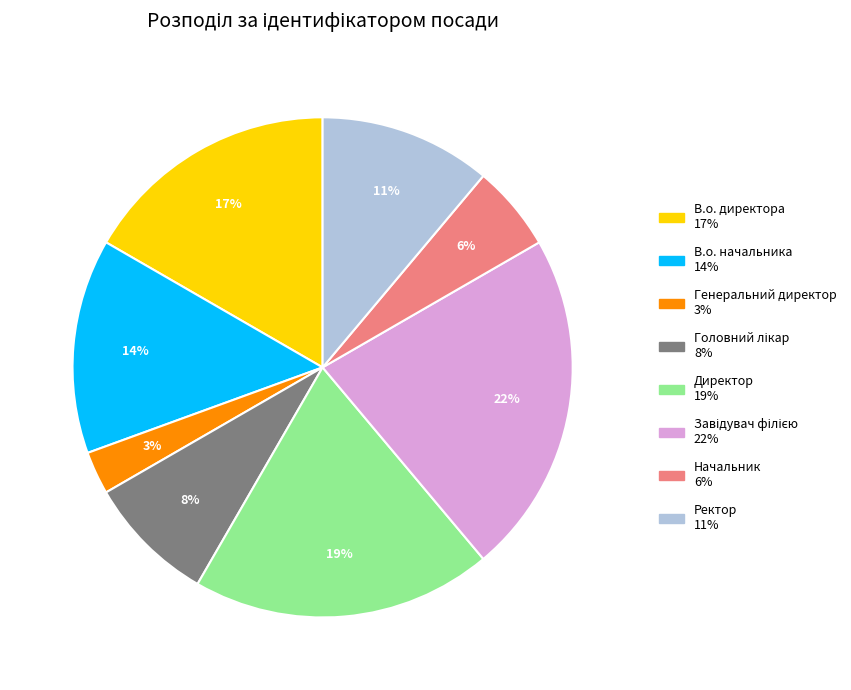

What is the ratio of the value at Директор to the value at В.о. начальника?

1.4